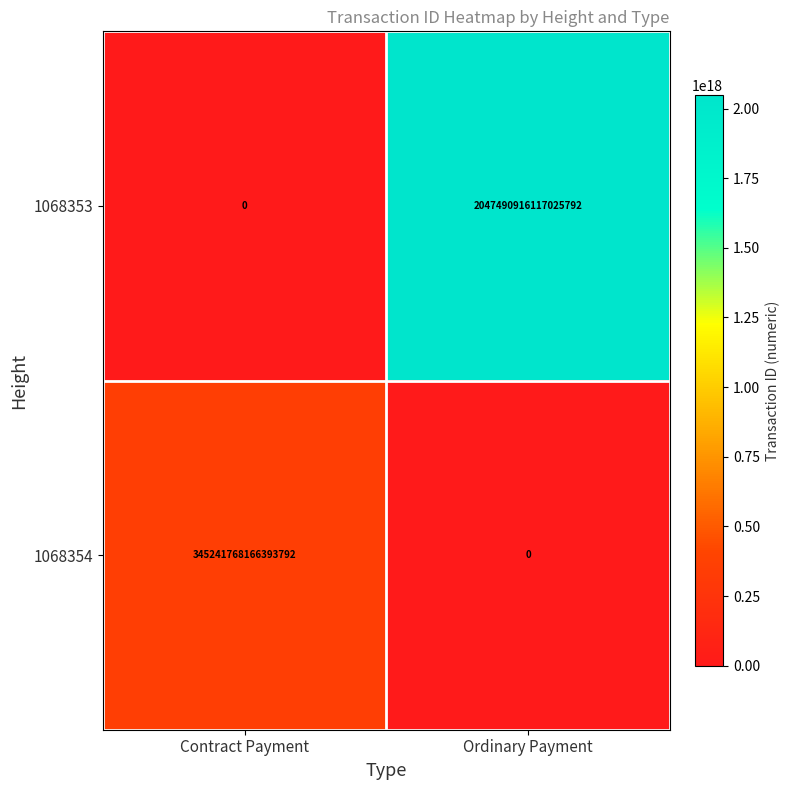

At how many categories does at least one series exceed 1560178402168905472?

1